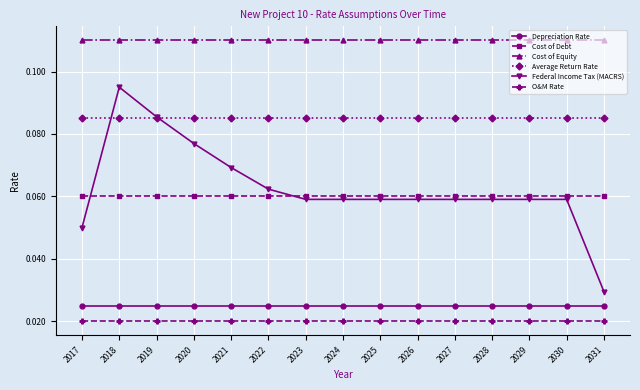

What are all the series names shown in the legend?

Depreciation Rate, Cost of Debt, Cost of Equity, Average Return Rate, Federal Income Tax (MACRS), O&M Rate